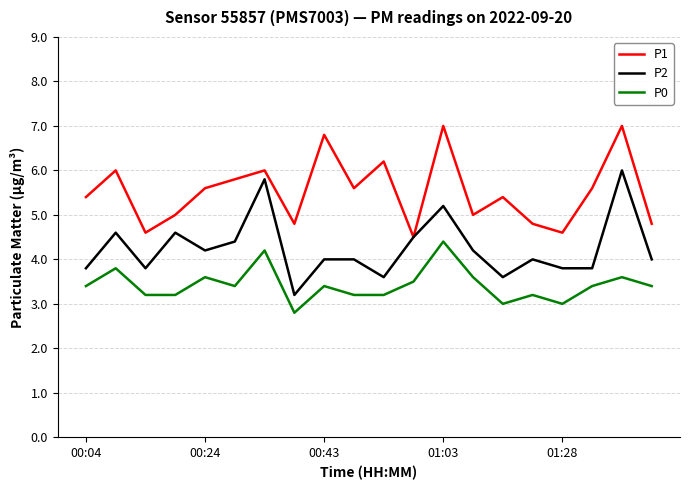

How many lines are shown in the chart?

3